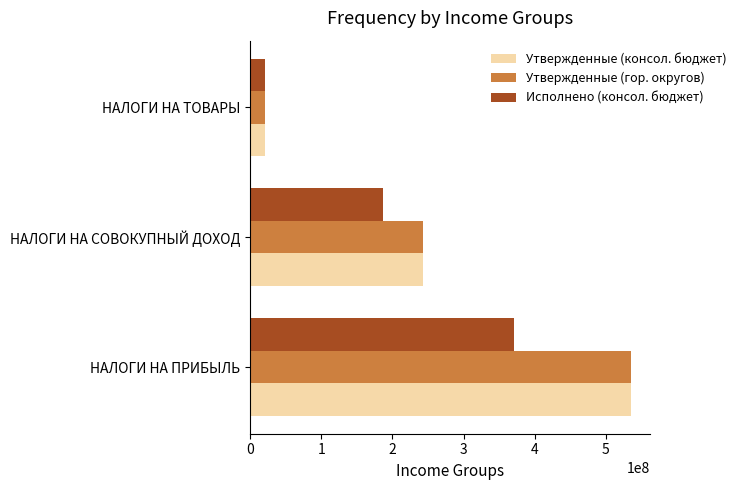

How many data points in Утвержденные (гор. округов) are less than 243157000?

1